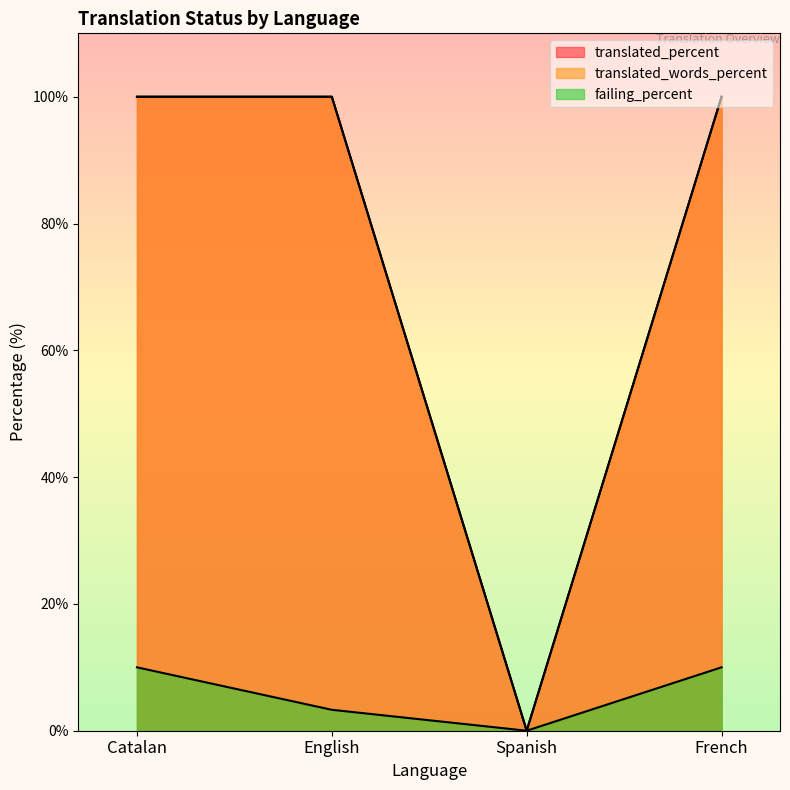

What is the label of the 4th point from the left?

French